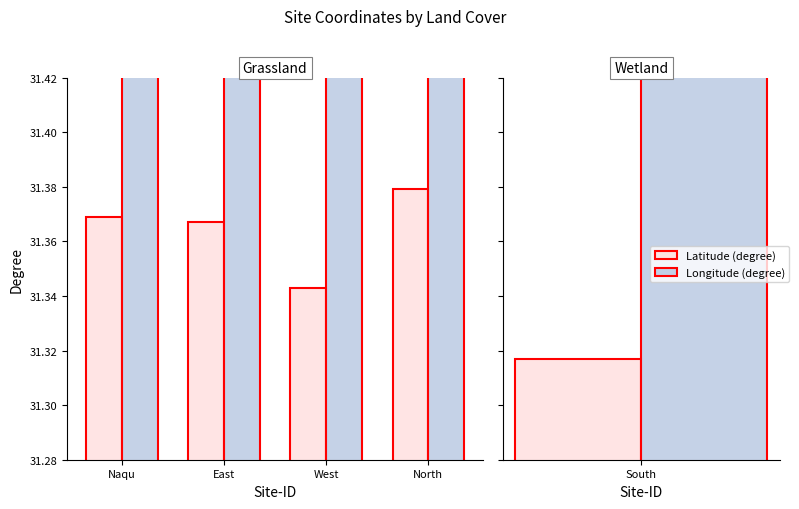

Are the bars horizontal?

No